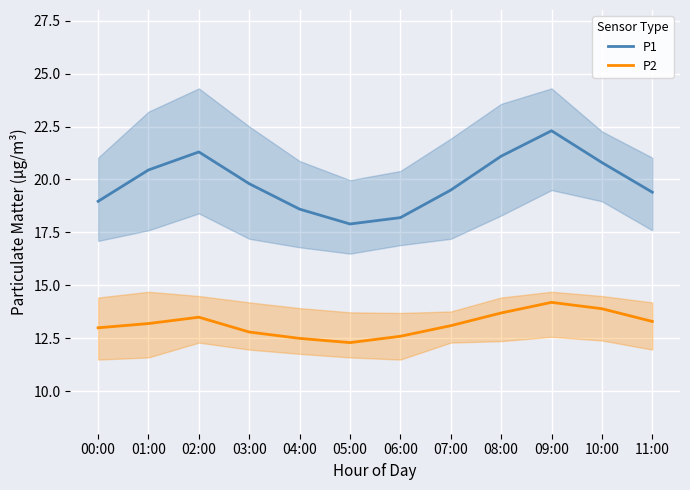

What is the average value of the P2 series?

13.2